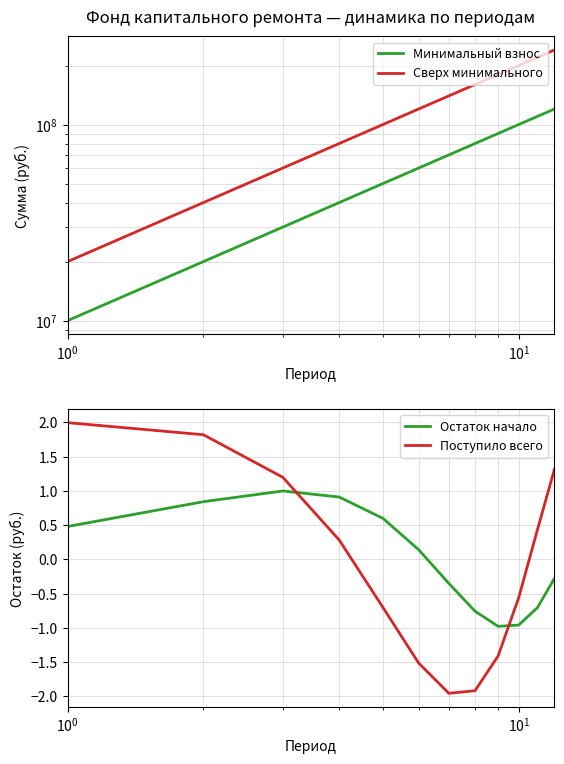

How many times do Поступило всего and Остаток начало cross each other?

2